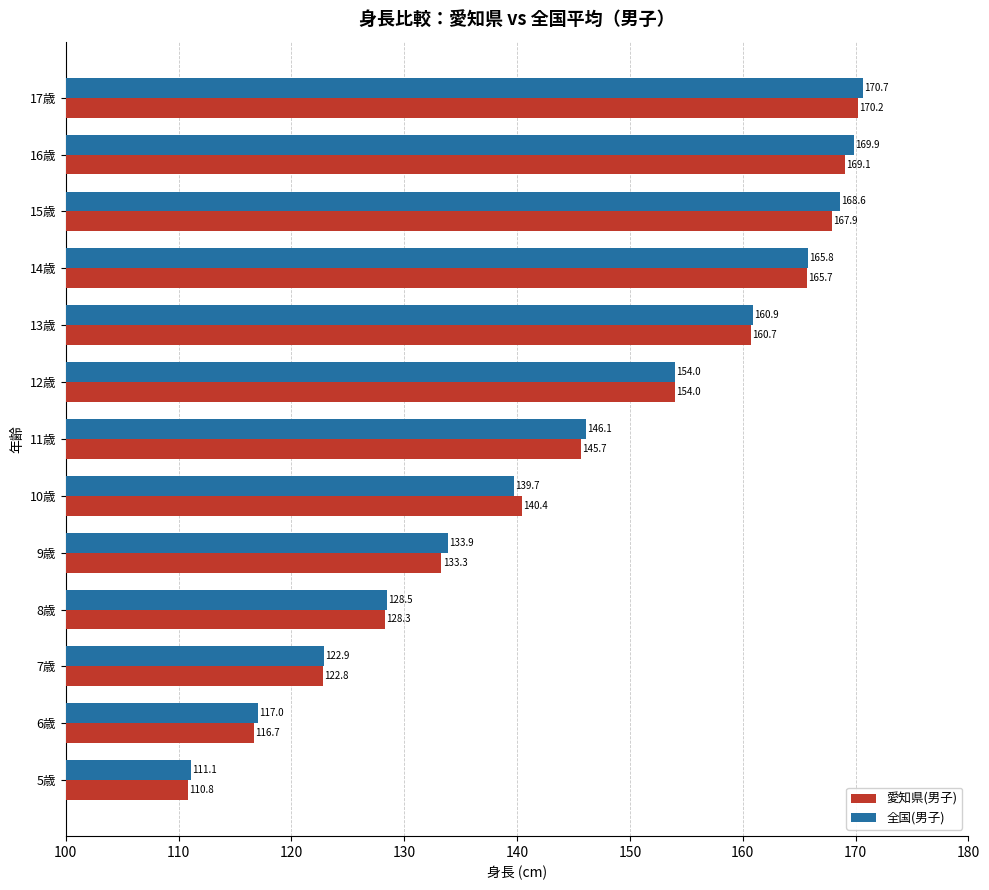

What is the difference between the maximum and minimum values in the 愛知県(男子) series?

59.4